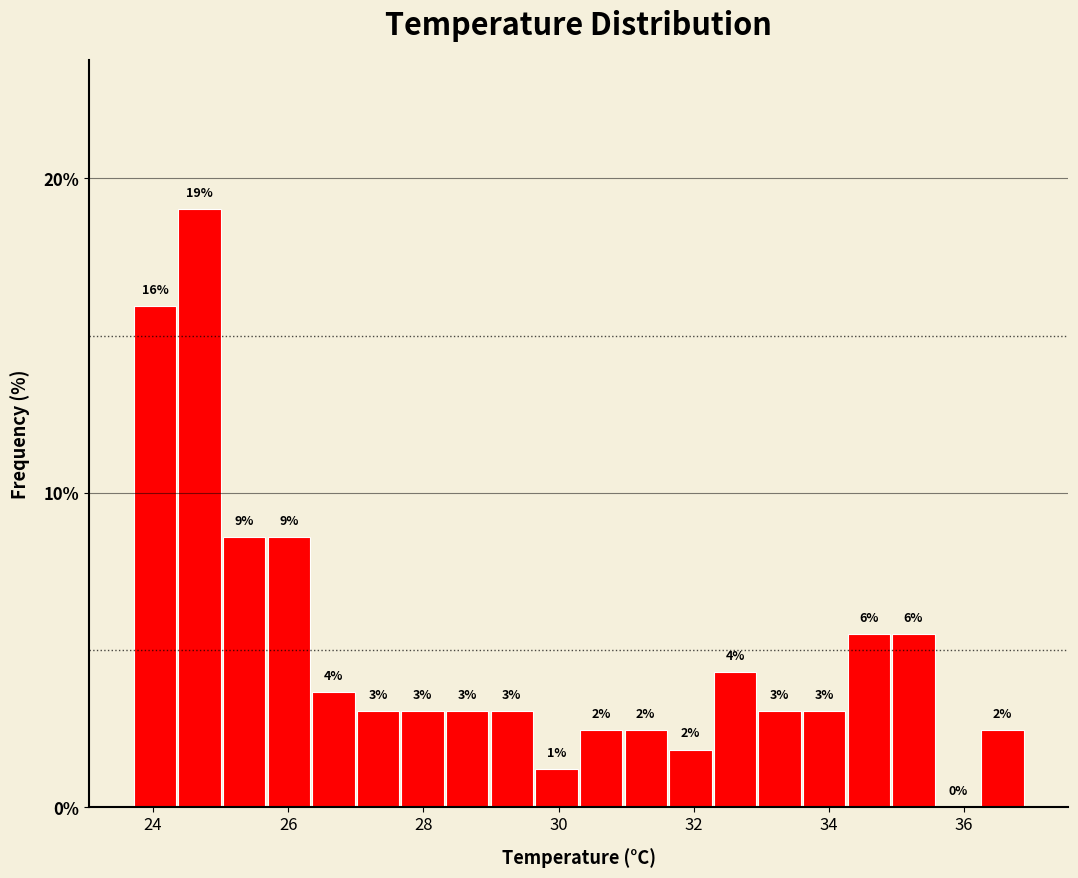

Around what value on the x-axis is the tallest bar? Give the approximate position of its centre, as read against the axis.

24.6